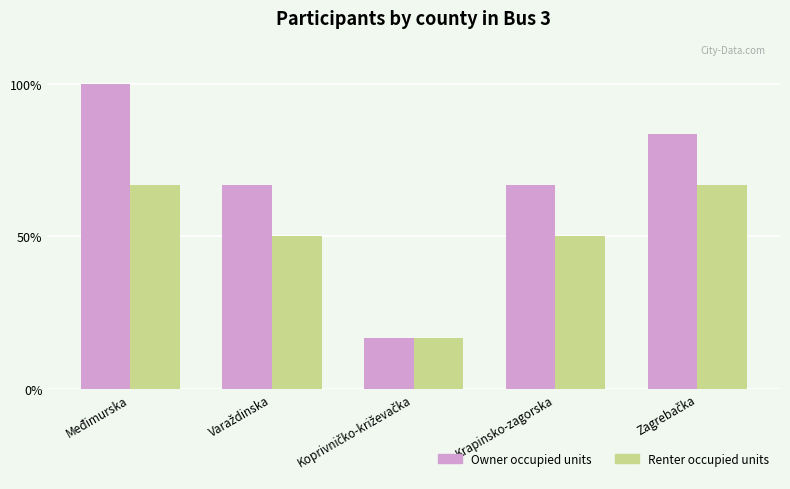

What is the value of the Owner occupied units bar at the 4th from the left?

0.7